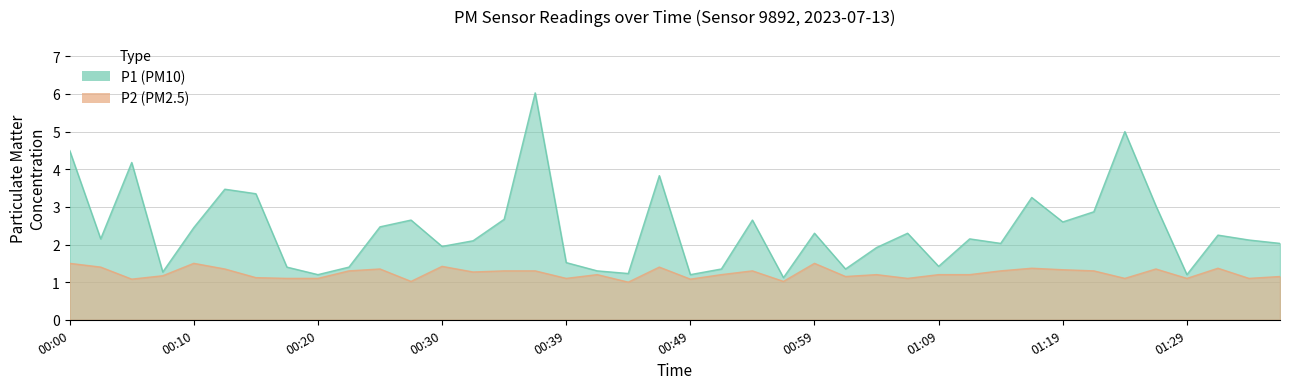

How many series are shown in this chart?

2